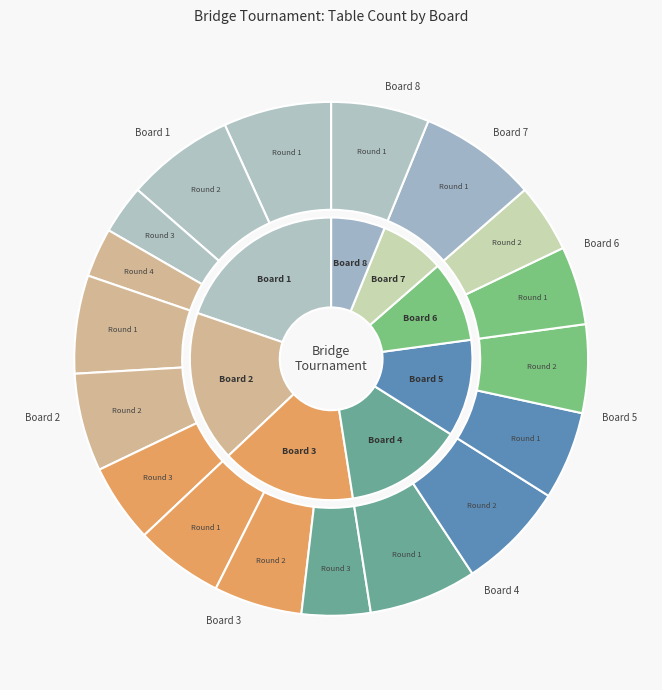

What is the largest slice in the pie chart?

Board 1